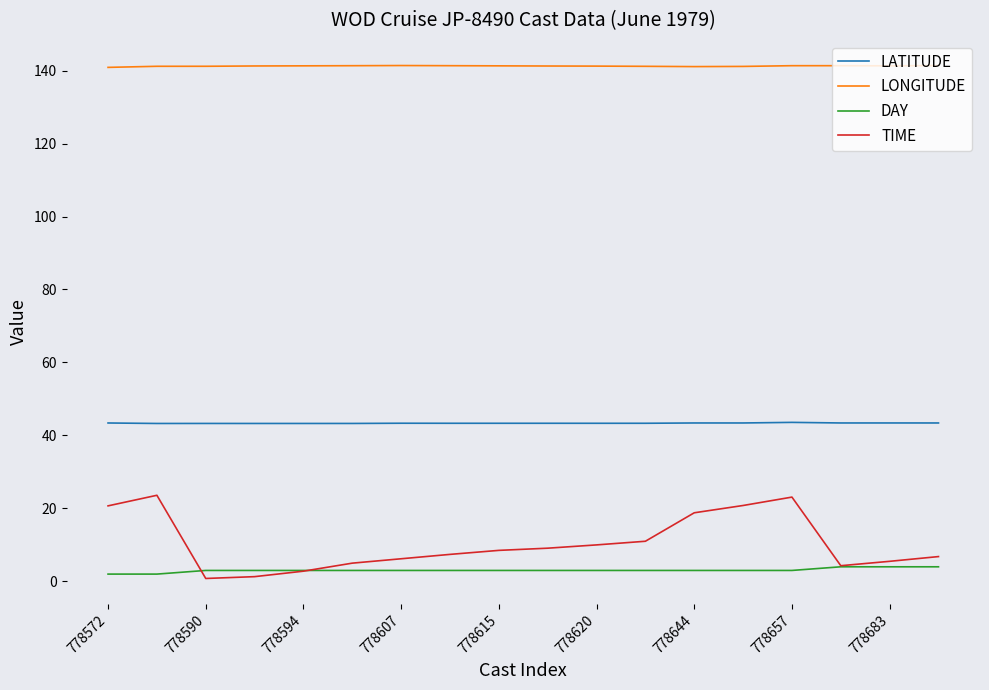

True or false: DAY and LATITUDE intersect in this chart.

False